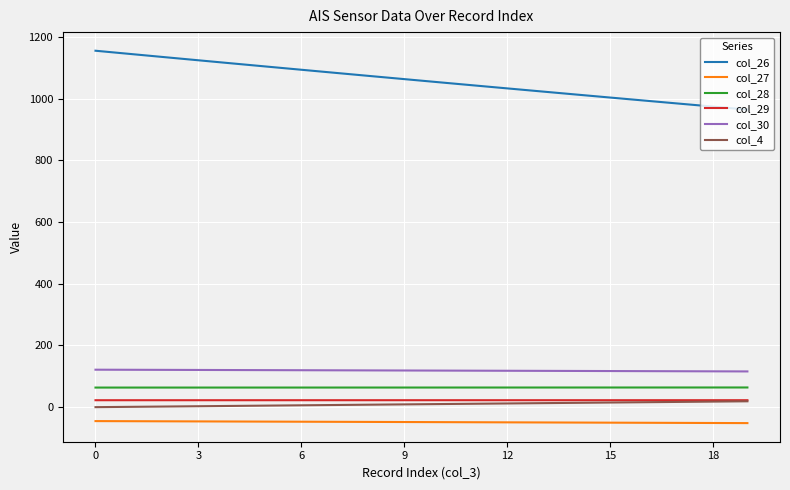

True or false: col_27 and col_29 cross at least once.

False